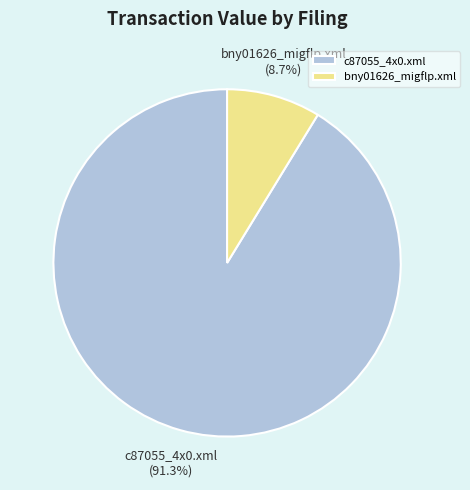

What percentage is the c87055_4x0.xml slice, to the nearest percent?

91%